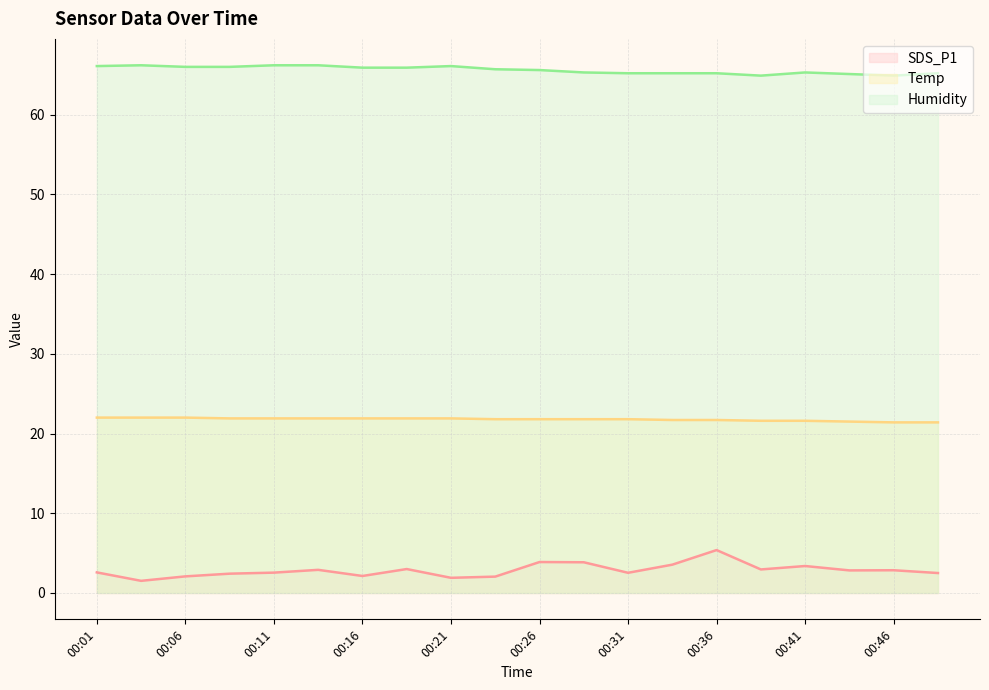

At which category does SDS_P1 reach its first local peak?

00:14